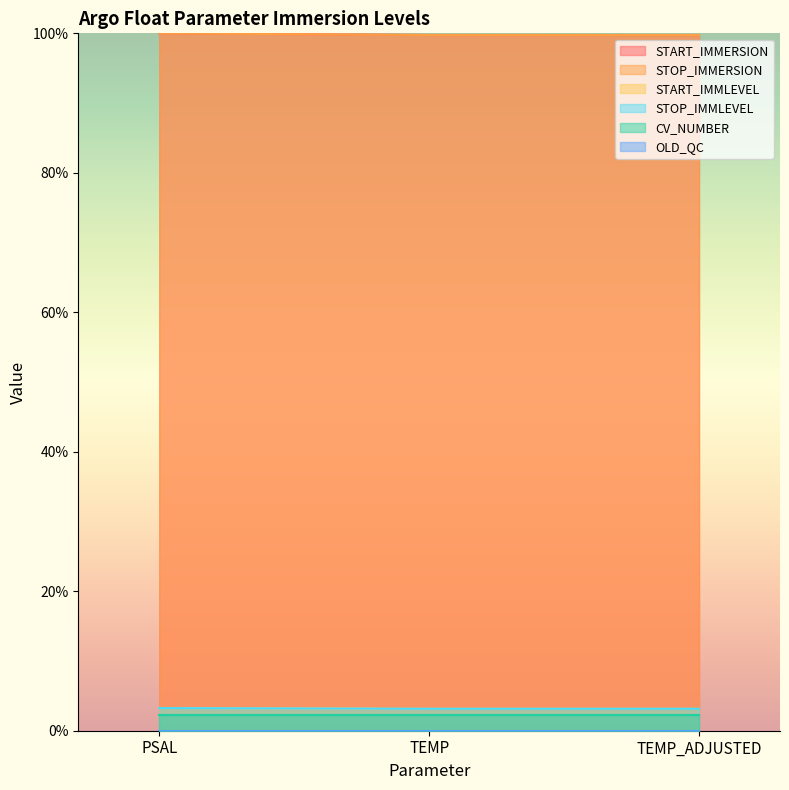

What is the value of the START_IMMERSION point at the 2nd from the left?

99.8